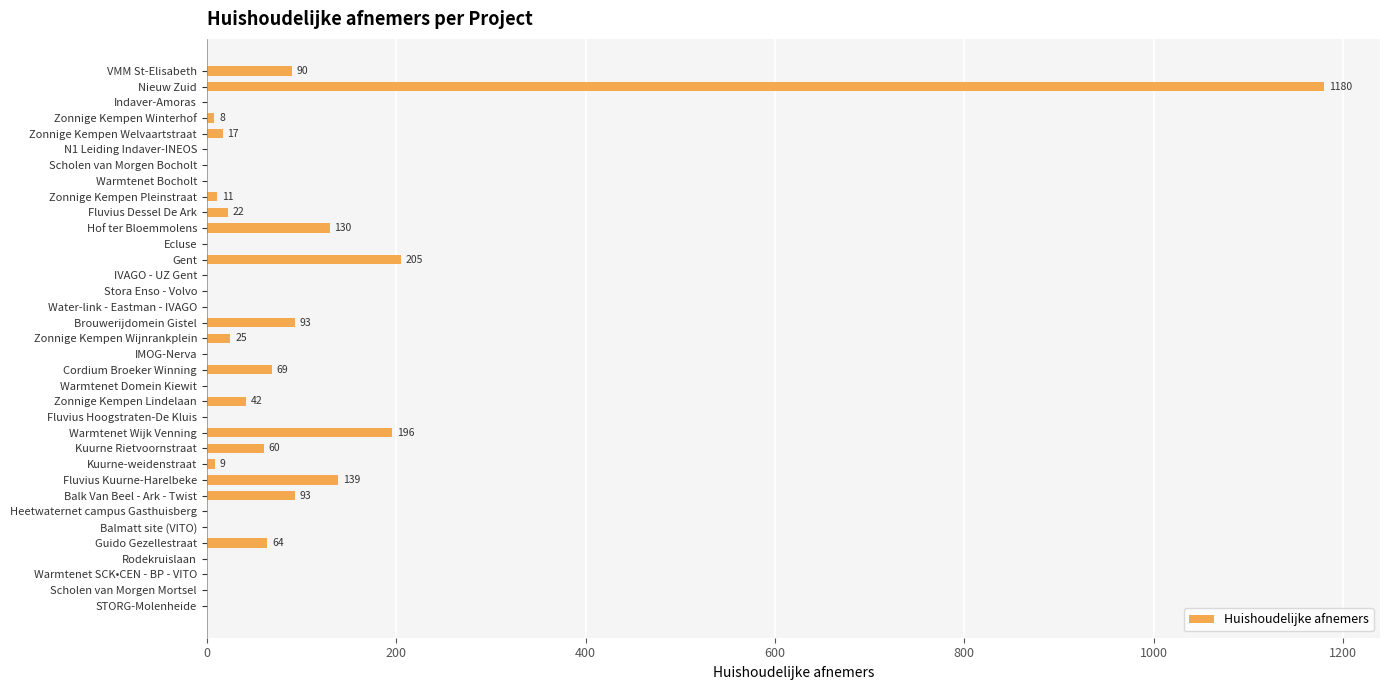

The chart shows a value of 205 at Gent. True or false?

True